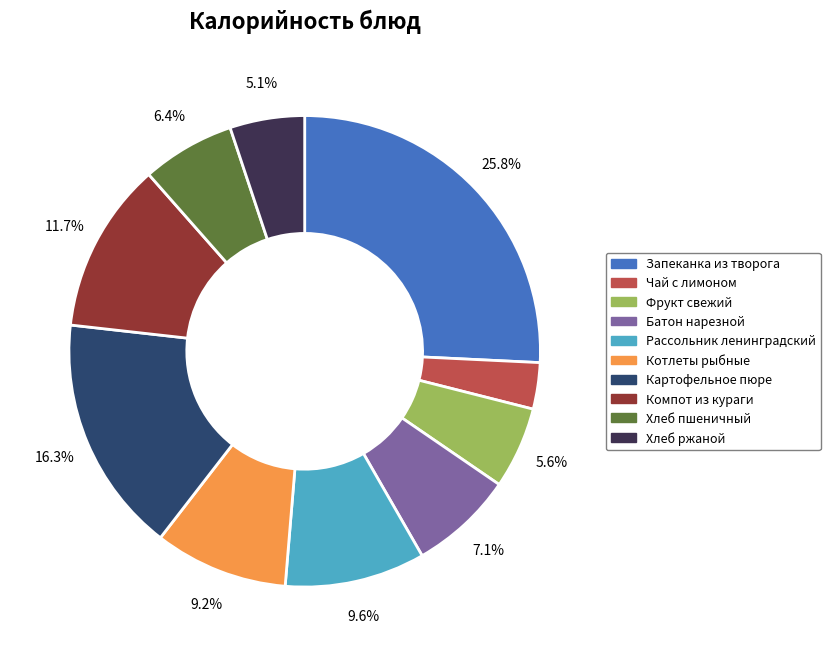

Is there any slice that represents more than half of the pie?

No